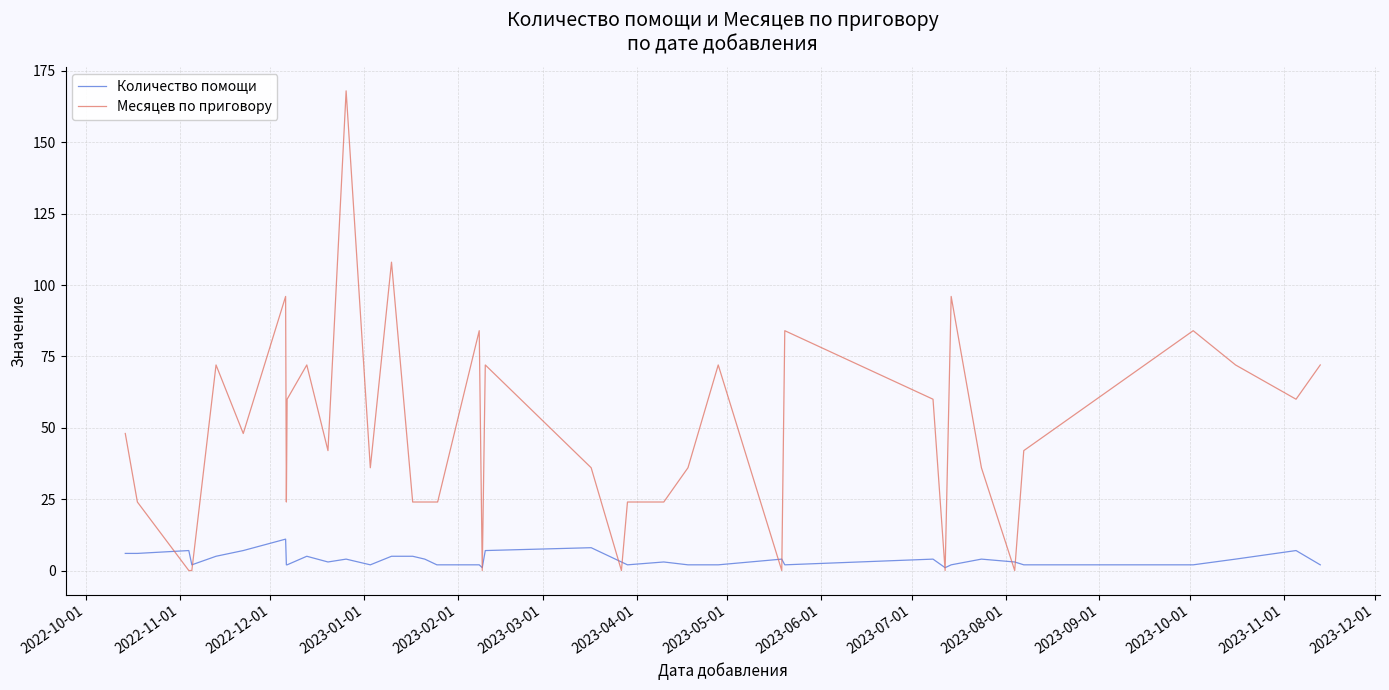

Which series has the largest range (max minus min)?

Месяцев по приговору